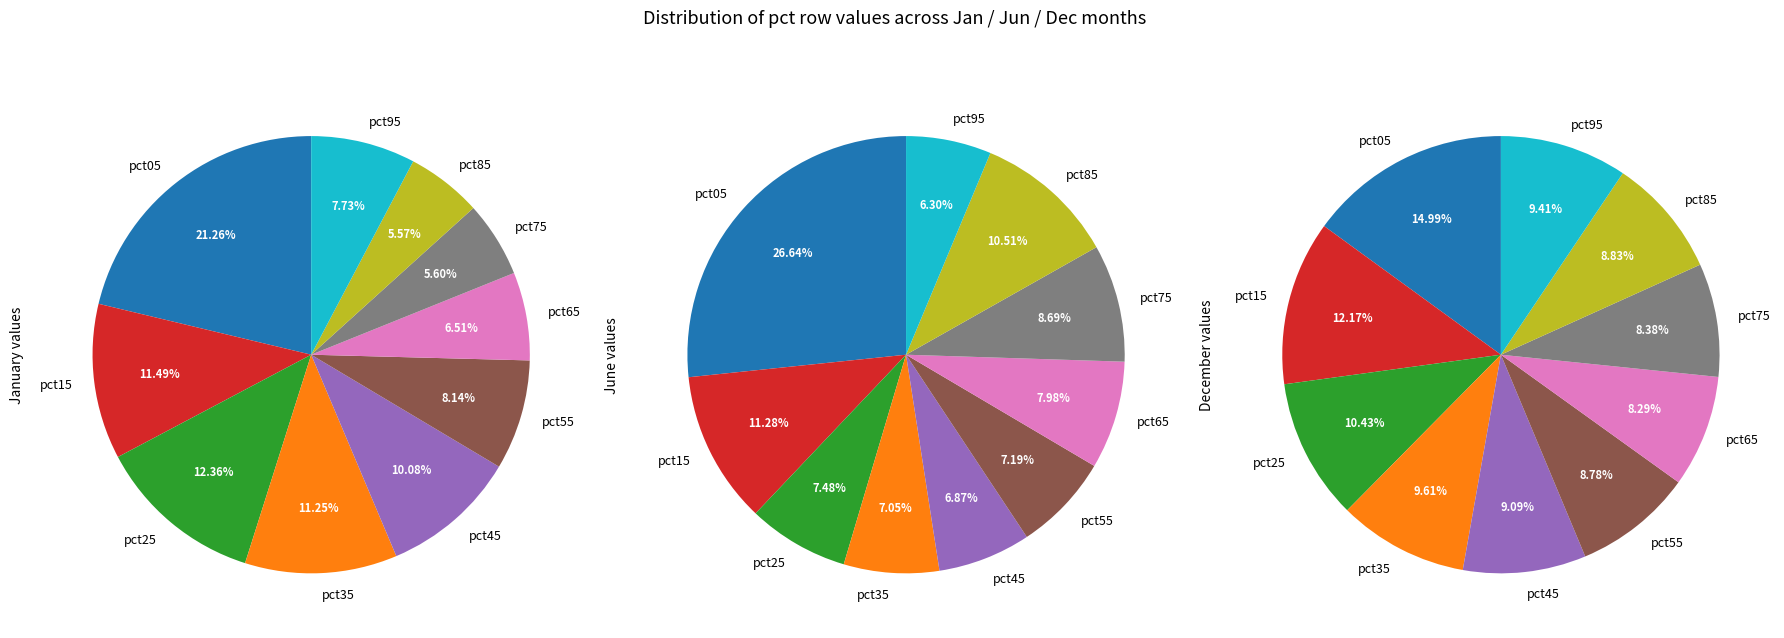

To the nearest percent, what portion does pct05 represent?

27%